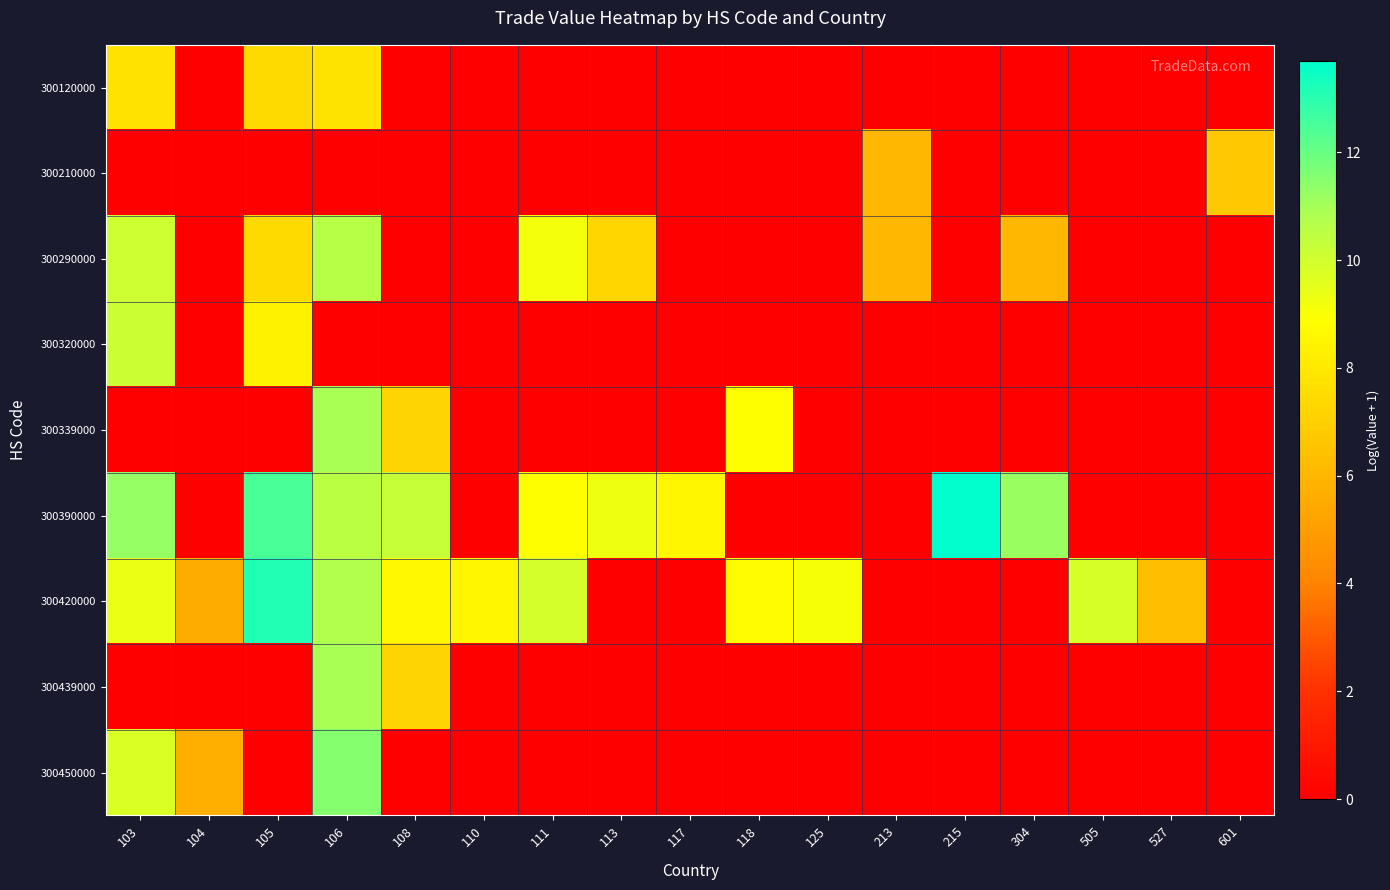

How many data points does each series have?

17